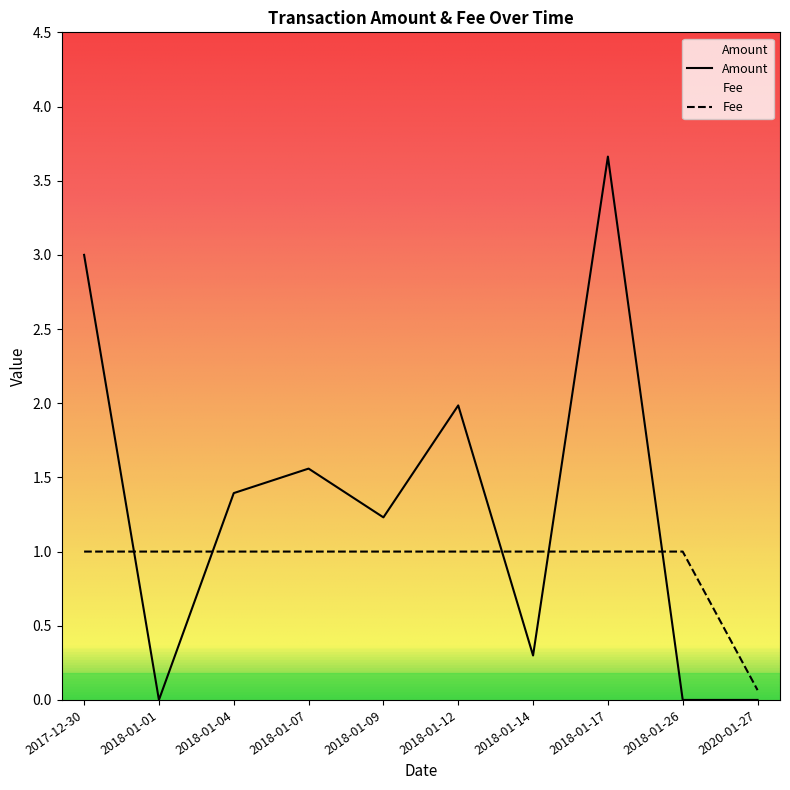

What is the greatest value displayed?

3.7